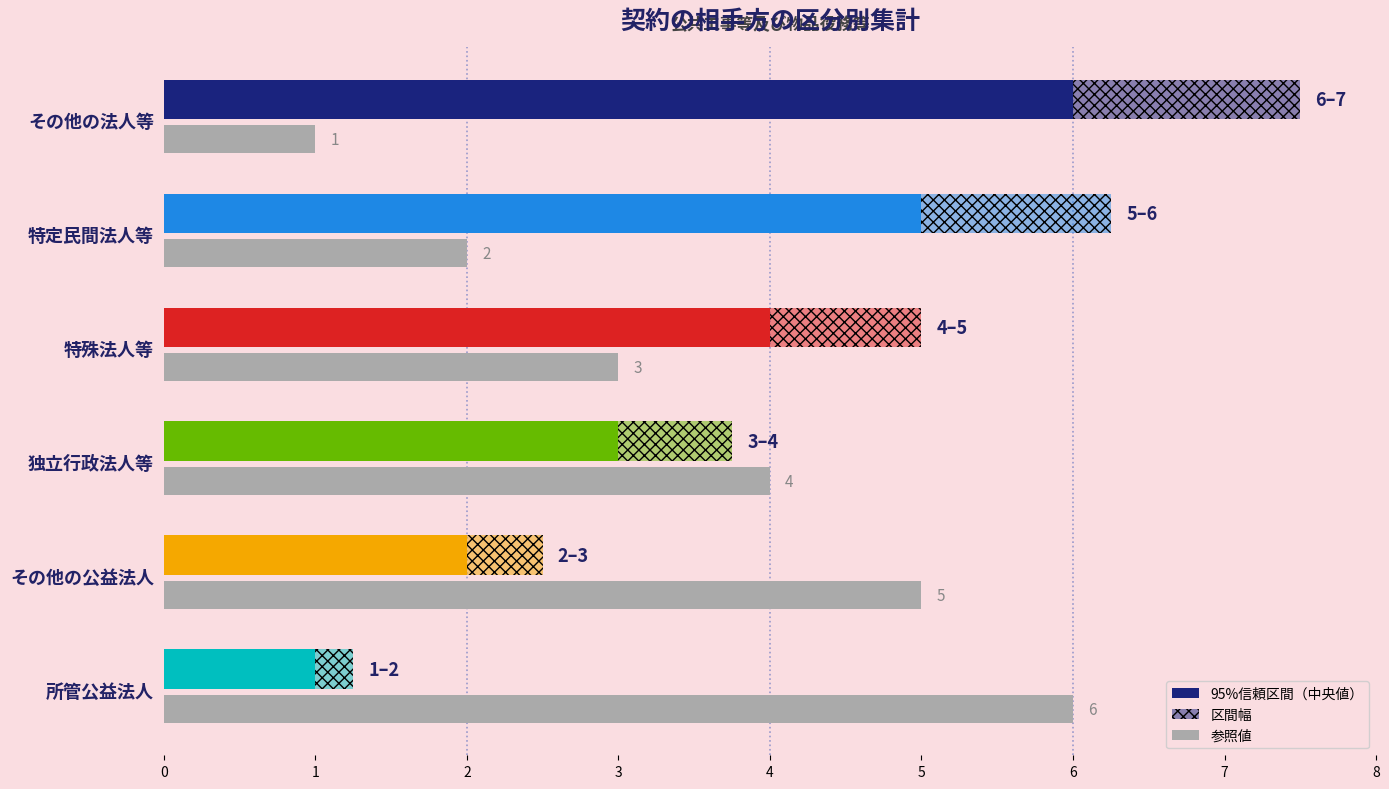

Rank the categories by value from highest to lowest.

所管公益法人, その他の公益法人, 独立行政法人等, 特殊法人等, 特定民間法人等, その他の法人等